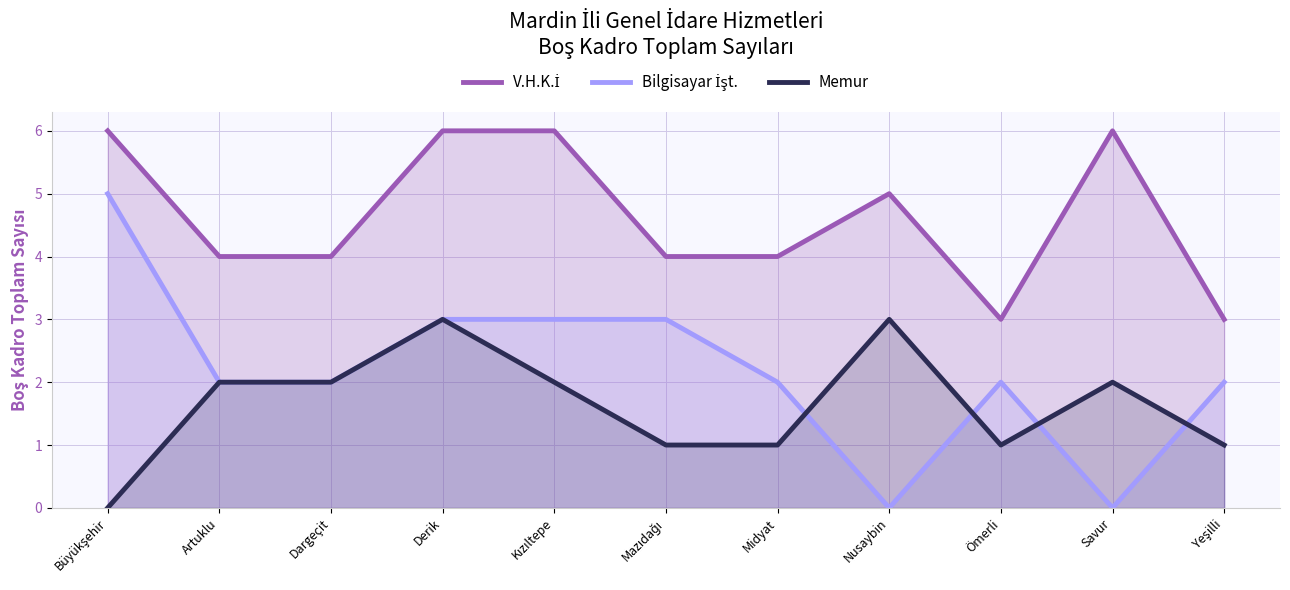

Is the value of Memur at Derik greater than the value of Bilgisayar İşt. at Kızıltepe?

No